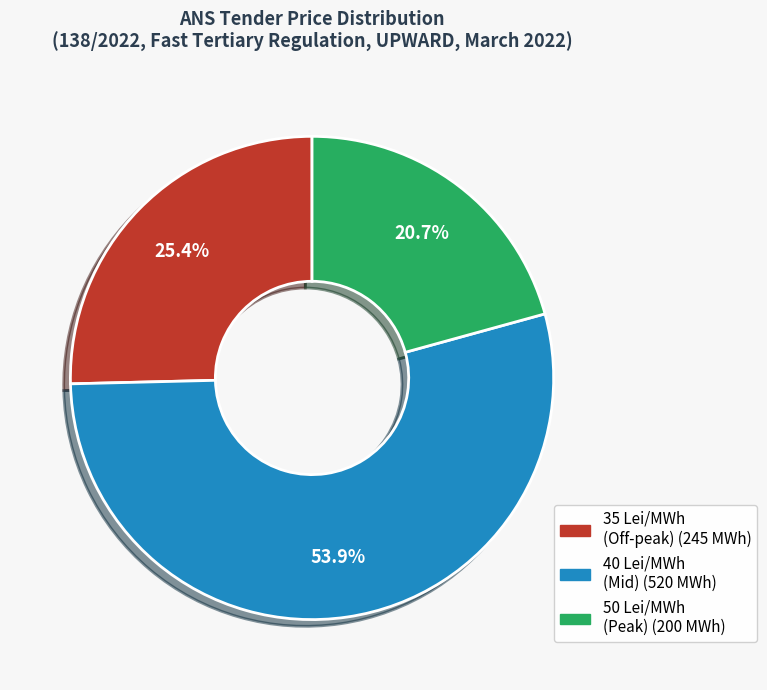

Does any single category account for the majority?

Yes